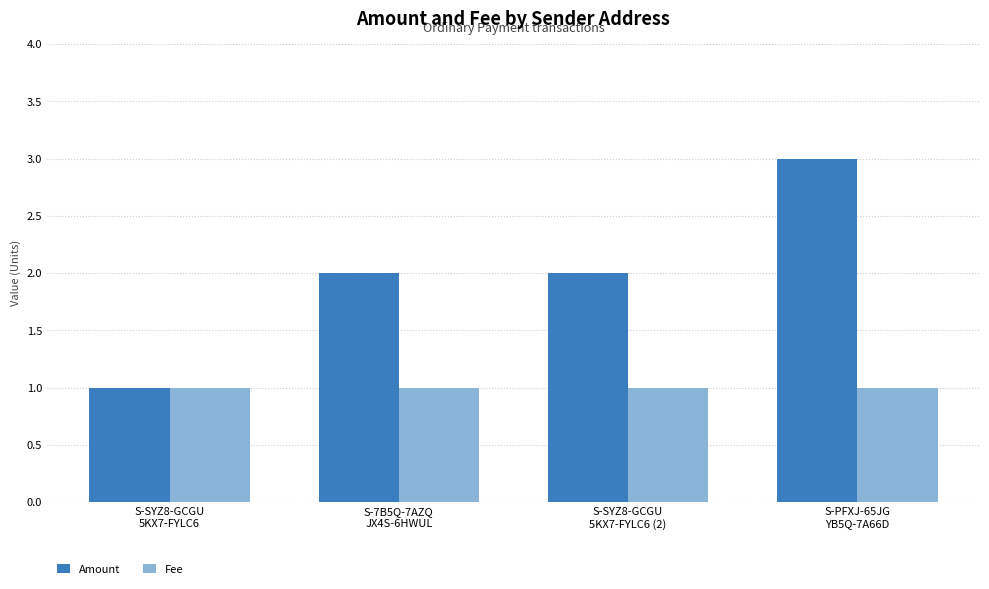

Reading left to right, list all the values displayed in this chart.

Amount: S-SYZ8-GCGU
5KX7-FYLC6=1.0	S-7B5Q-7AZQ
JX4S-6HWUL=2.0	S-SYZ8-GCGU
5KX7-FYLC6 (2)=2.0	S-PFXJ-65JG
YB5Q-7A66D=3.0
Fee: S-SYZ8-GCGU
5KX7-FYLC6=1.0	S-7B5Q-7AZQ
JX4S-6HWUL=1.0	S-SYZ8-GCGU
5KX7-FYLC6 (2)=1.0	S-PFXJ-65JG
YB5Q-7A66D=1.0